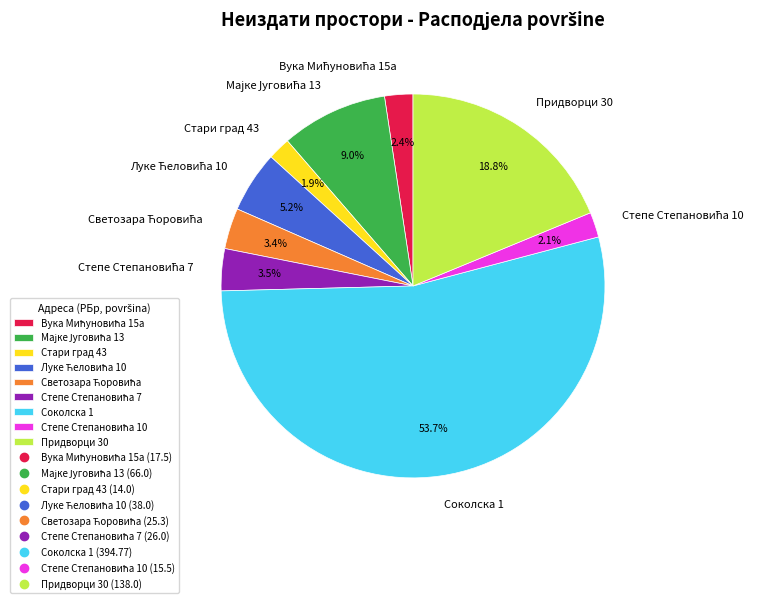

What percentage is NOT represented by Соколска 1?

46.3%